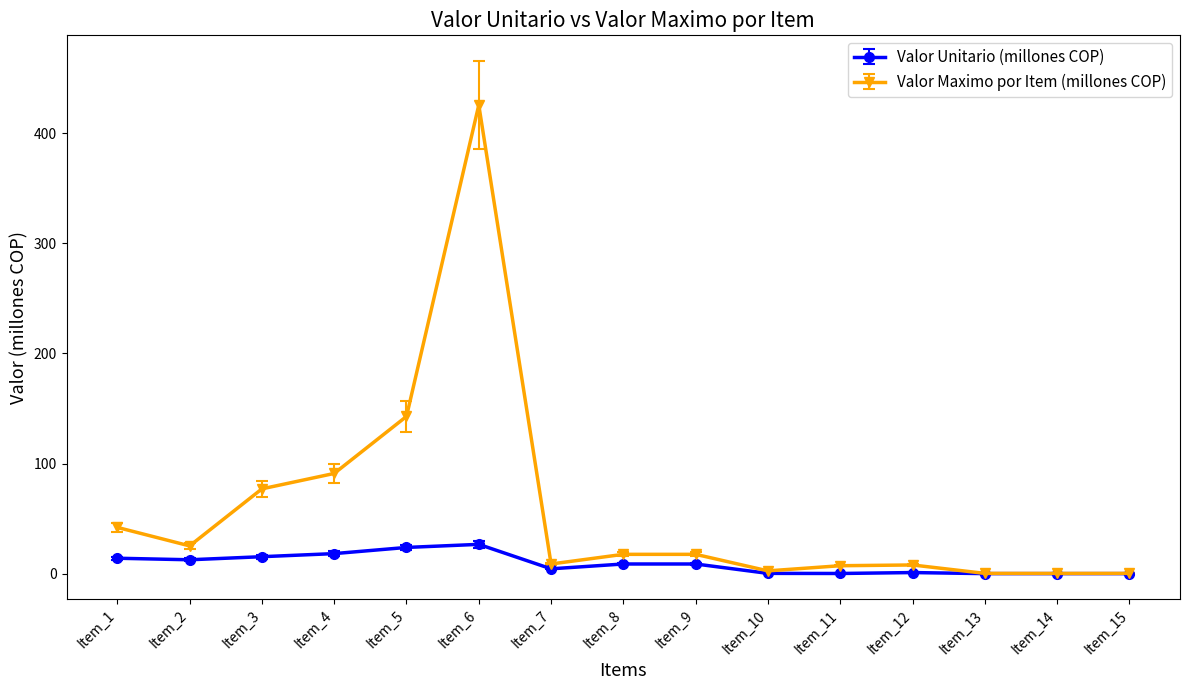

True or false: Valor Maximo por Item (millones COP) has a value of 0.2 at Item_13.

True